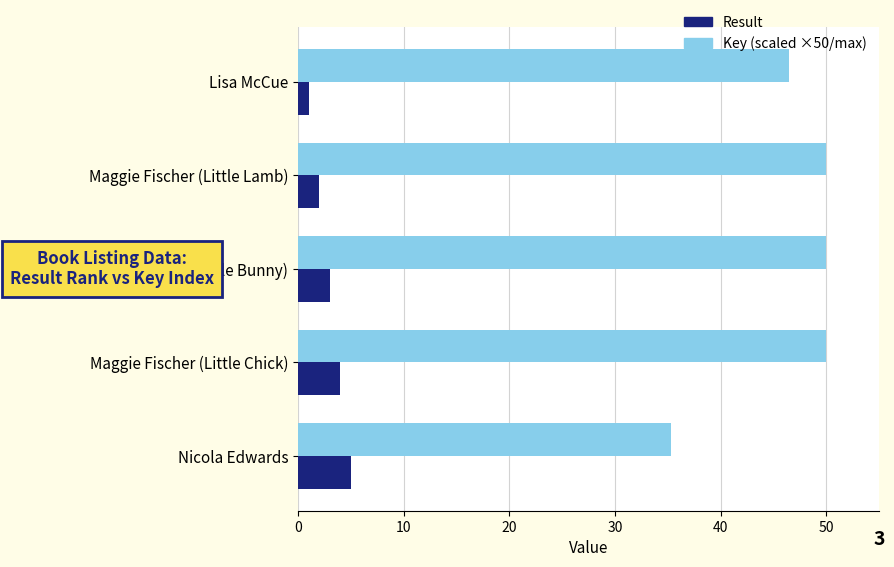

Rank the series by their maximum value, from lowest to highest.

Result, Key (scaled ×50/max)